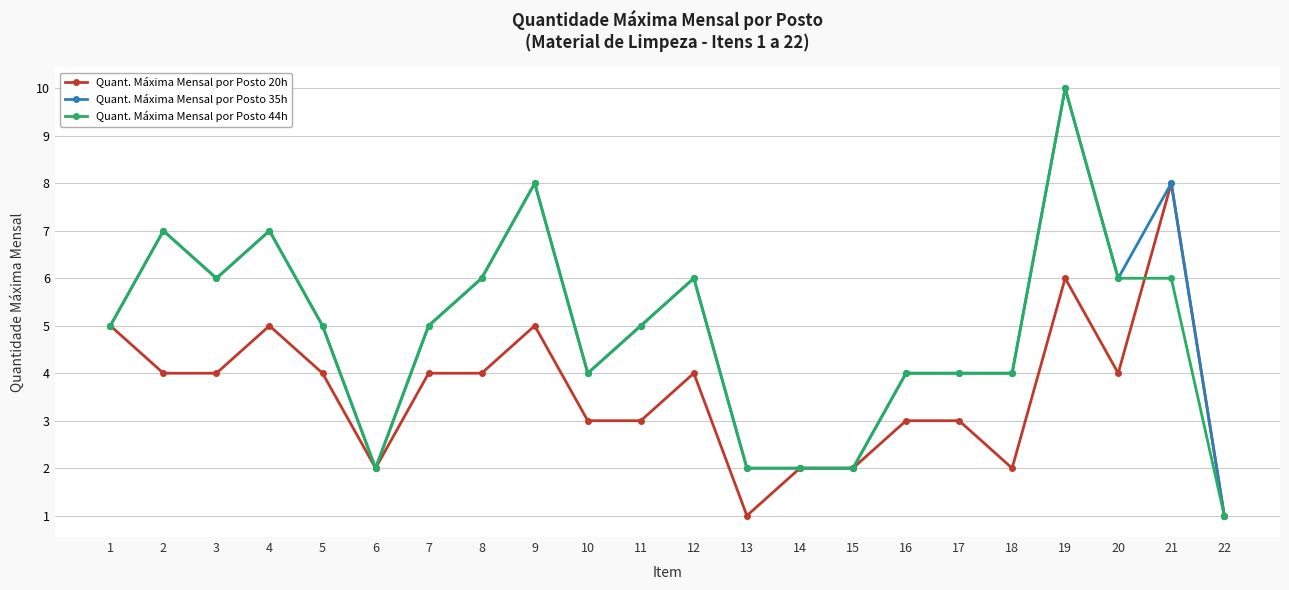

How many lines are shown in the chart?

3